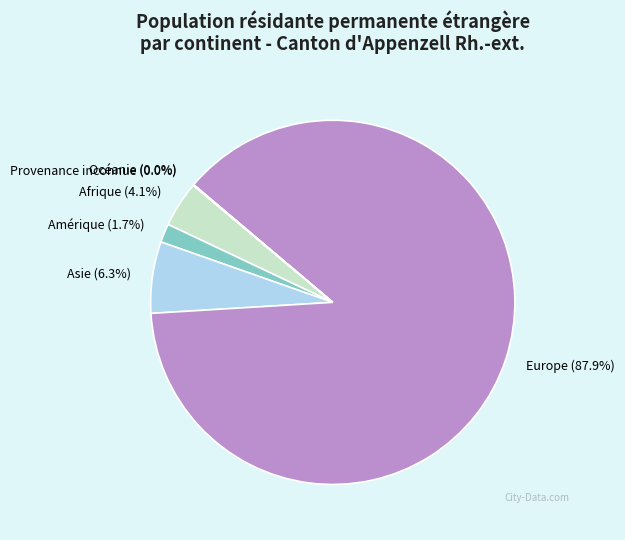

Which slice represents more than half of the pie?

Europe